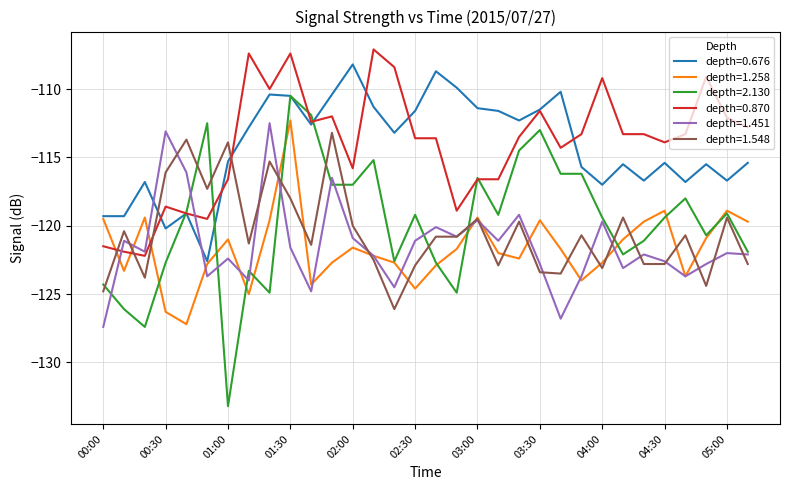

What is the minimum value shown in the chart?

-133.2